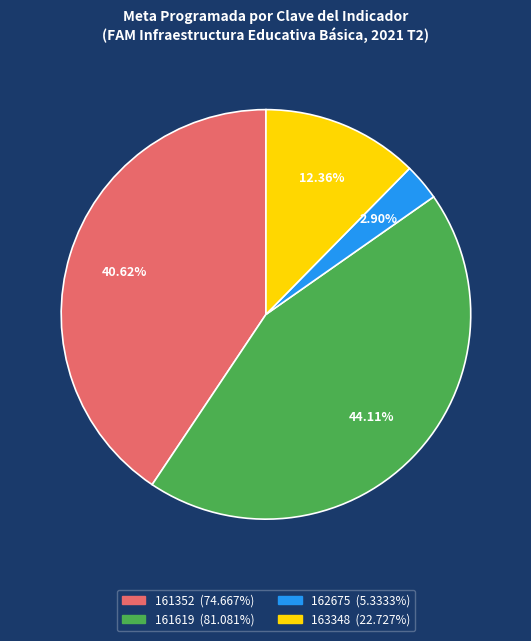

The 162675 slice represents 3% of the pie. True or false?

True